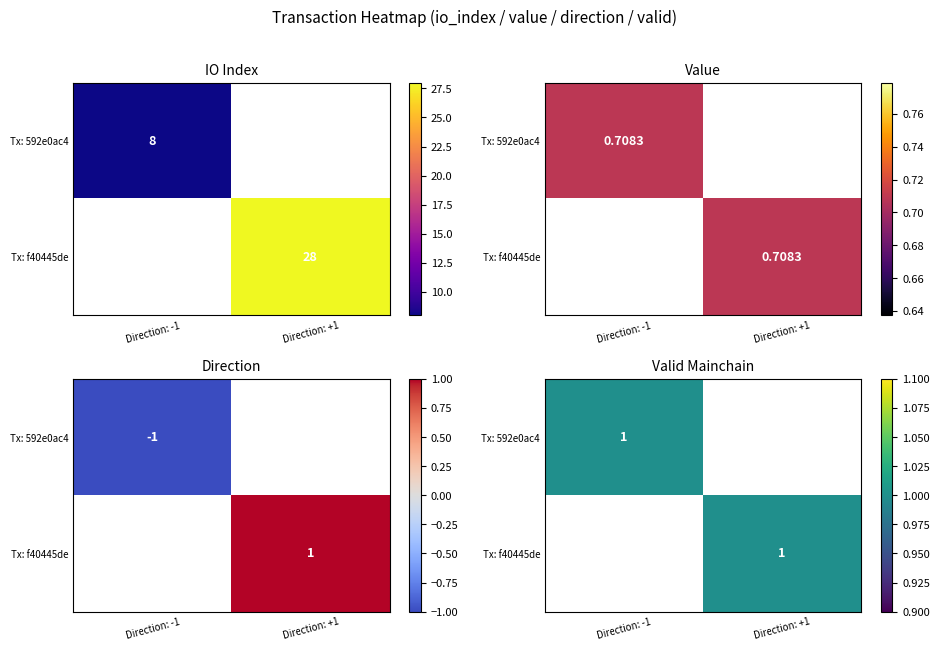

List the series in order of their overall mean, highest first.

f40445de141421163966f4faa82a88e63e820e8, 592e0ac473298ae894543f20d73b3bfef8b5a19